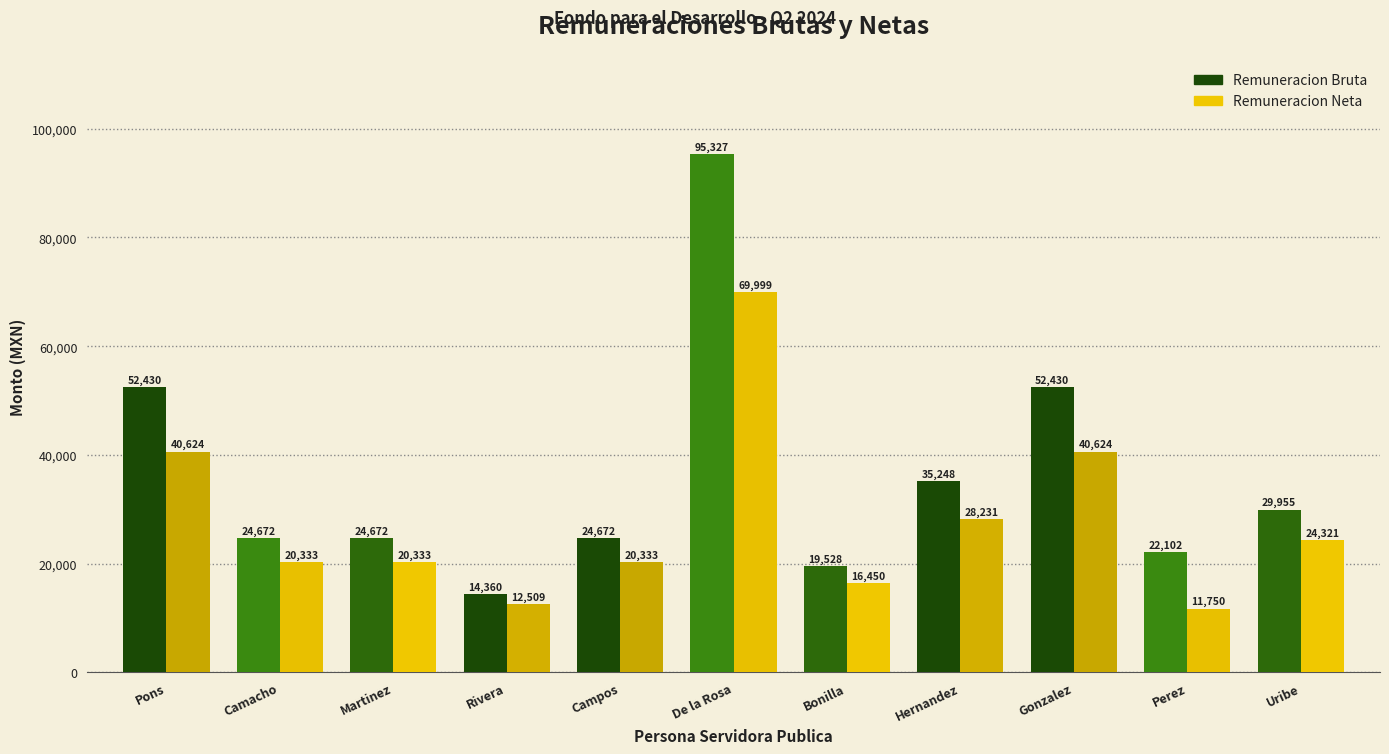

Does the chart contain any negative values?

No